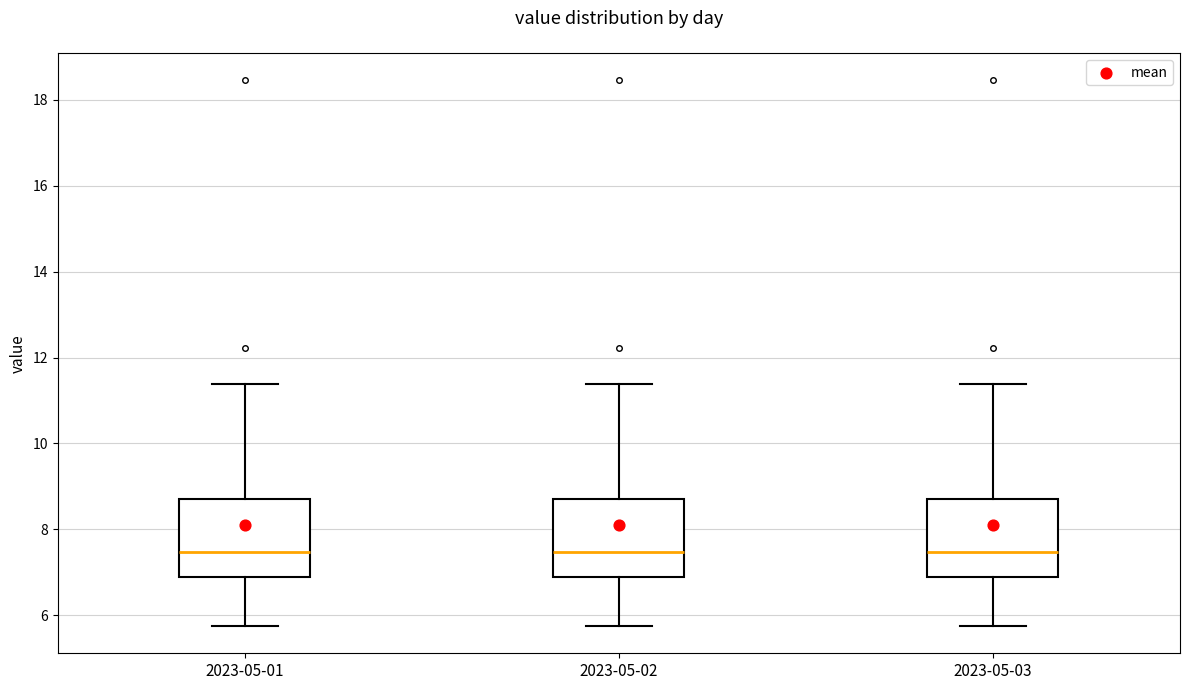

Where does the lower whisker of the box for 2023-05-03 end on the y-axis? The values are not printed on the chart, so give them approximately, as read against the axis.

5.8